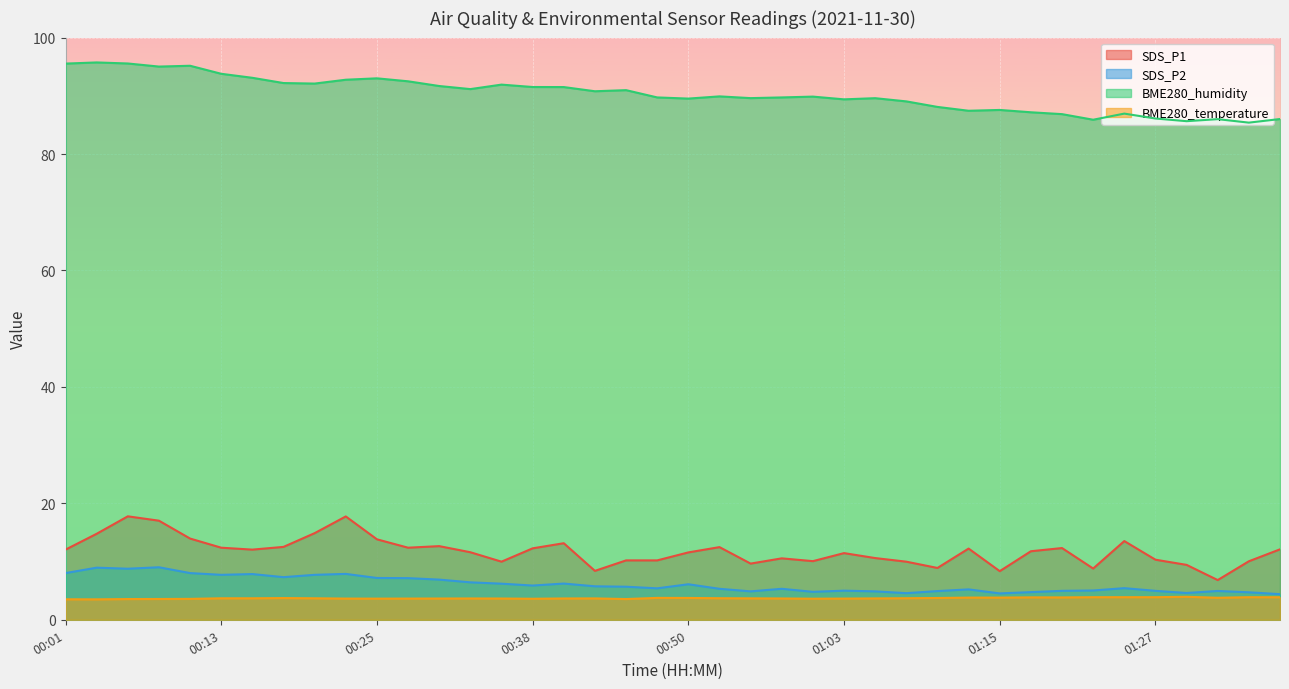

Which series has the largest total across all categories?

BME280_humidity